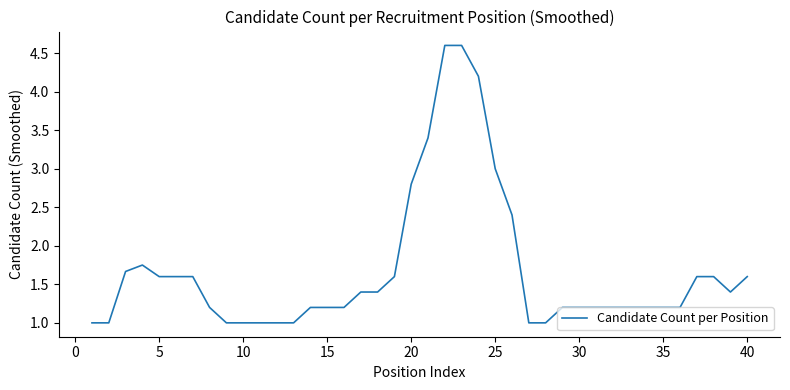

What is the difference between the maximum and minimum values?

3.6